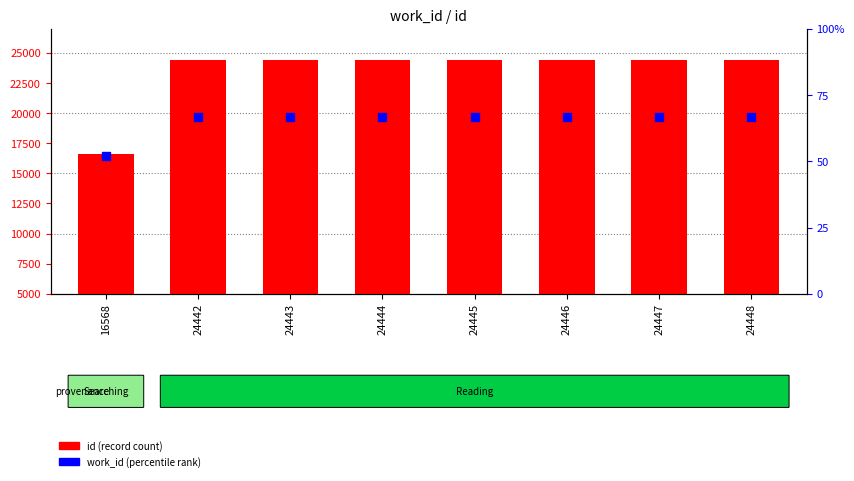

Which series has the widest spread of Y values?

id (record count)